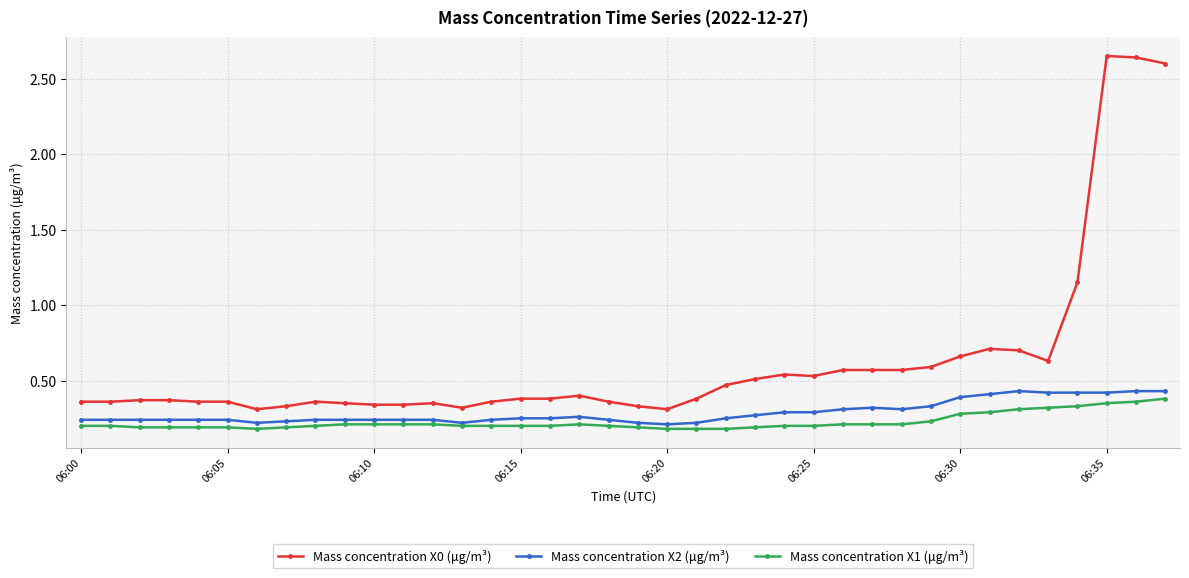

Which series has the largest range (max minus min)?

Mass concentration X0 (μg/m³)